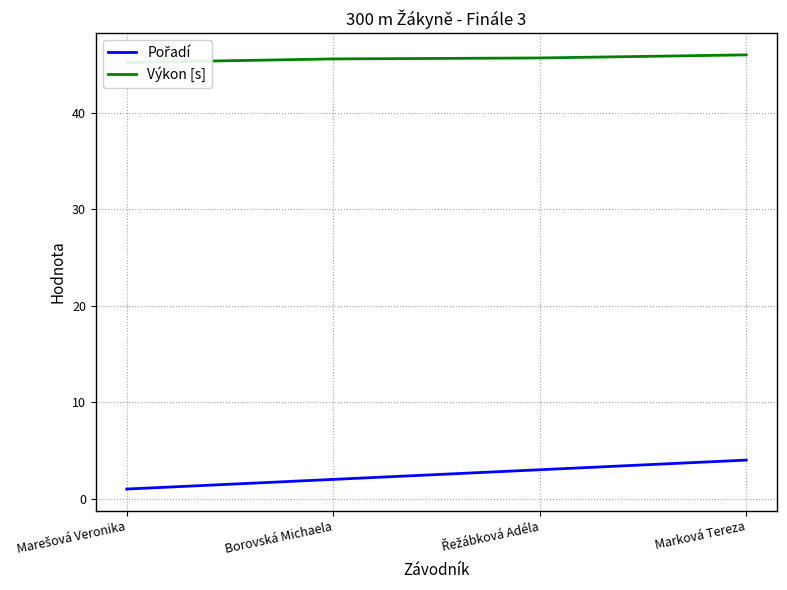

Reading left to right, what are all the values shown in this chart?

Pořadí: 1.0	2.0	3.0	4.0
Výkon [s]: 45.2	45.6	45.7	46.0